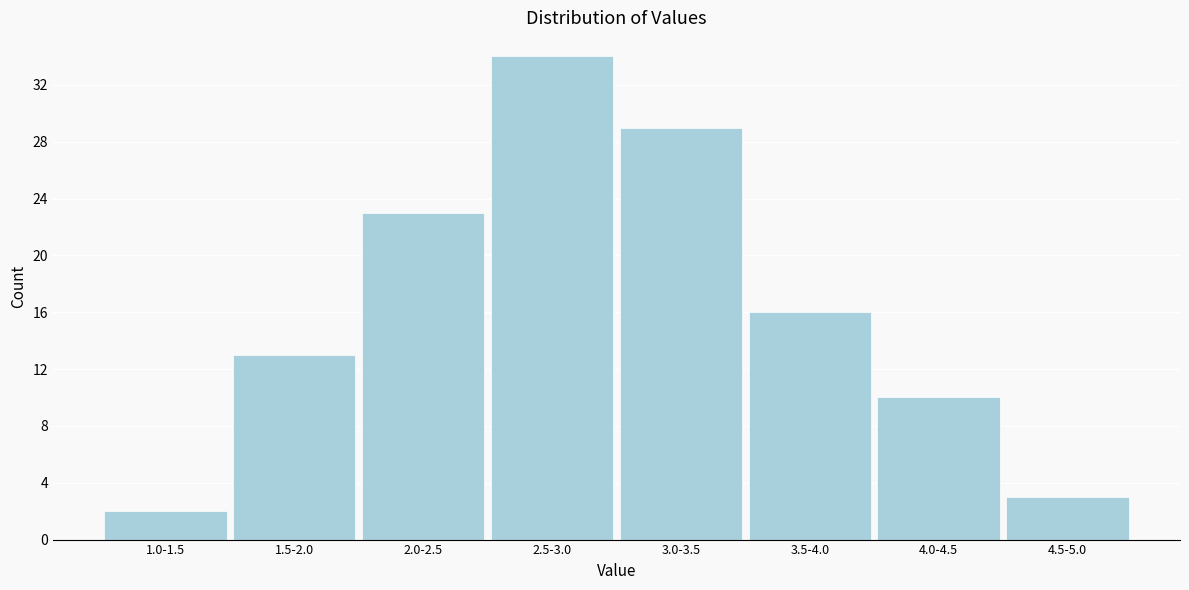

Reading left to right, transcribe all the data shown in this chart.

2	13	23	34	29	16	10	3